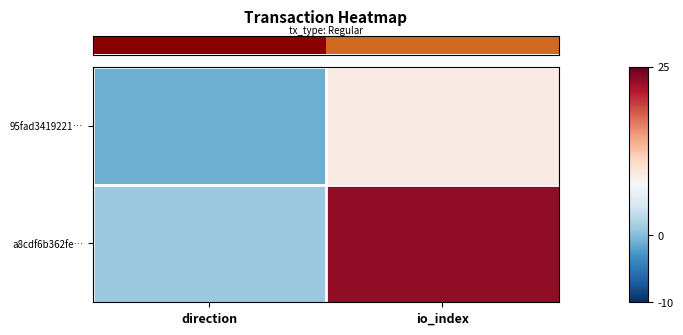

What is the difference between the highest and lowest values at direction?

2